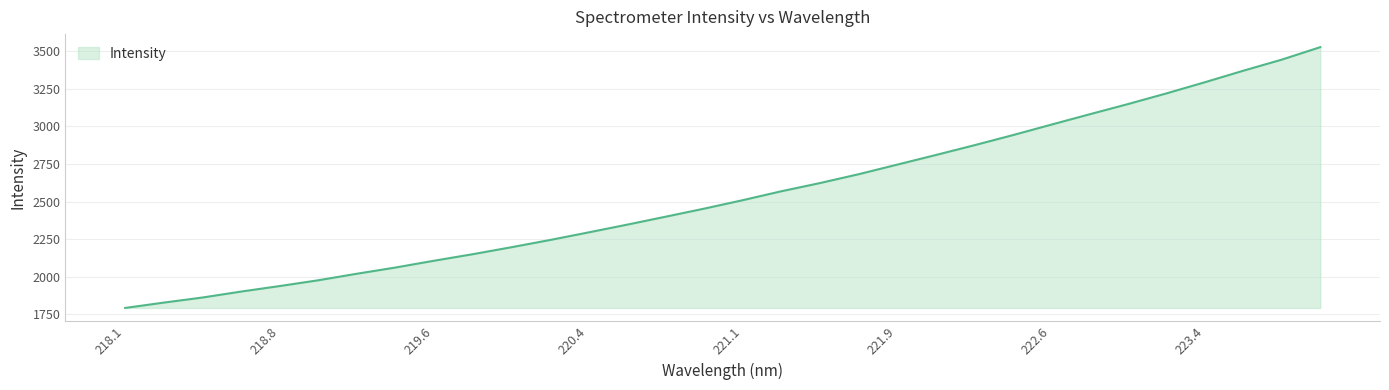

What is the smallest value displayed?

1791.9